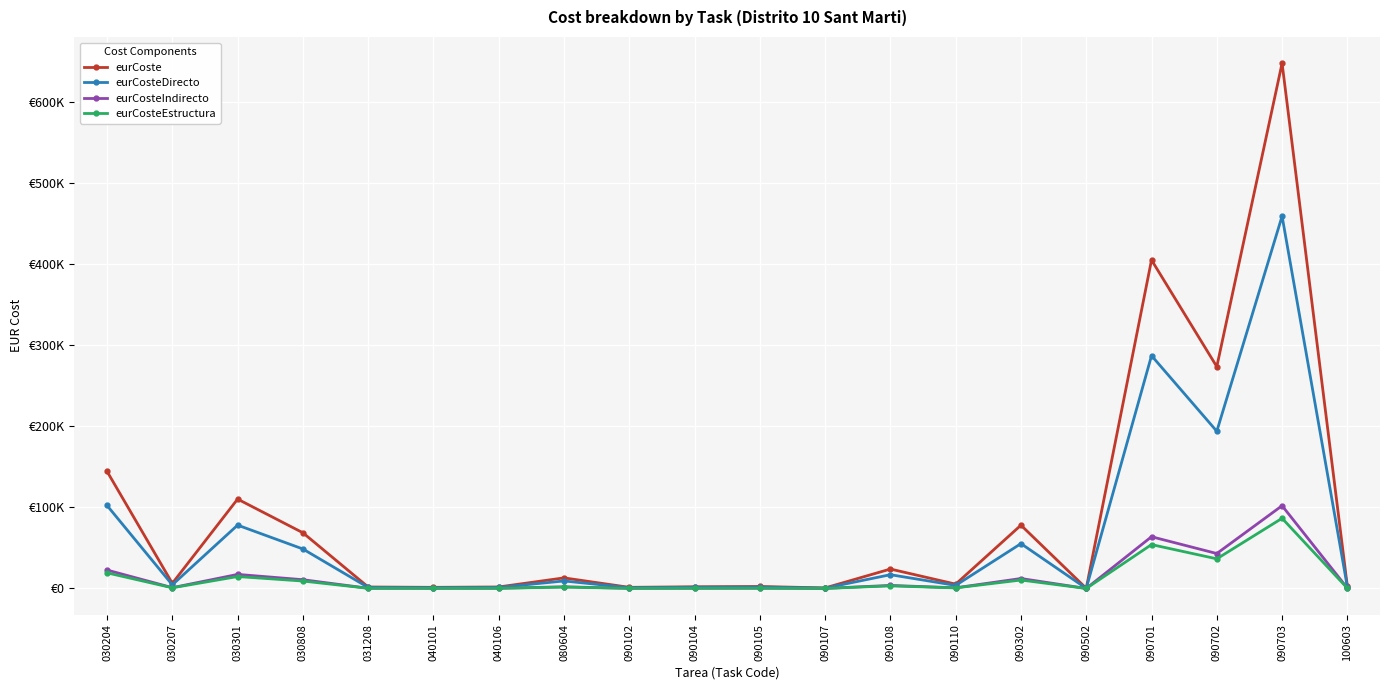

True or false: eurCosteIndirecto and eurCoste intersect in this chart.

False